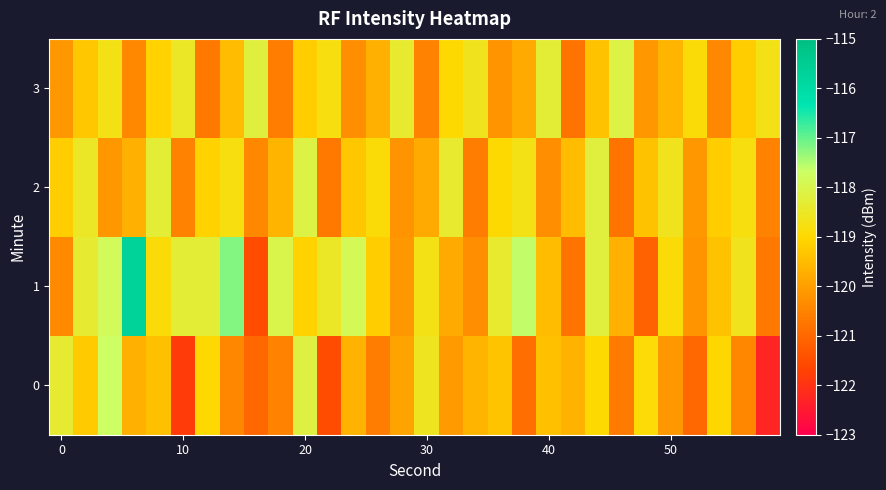

What is the smallest value displayed?

-122.3